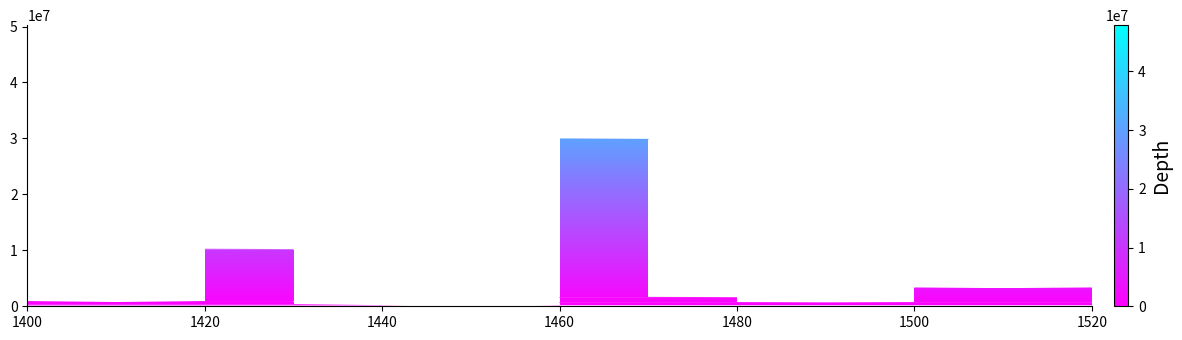

How many categories are shown in the chart?

13